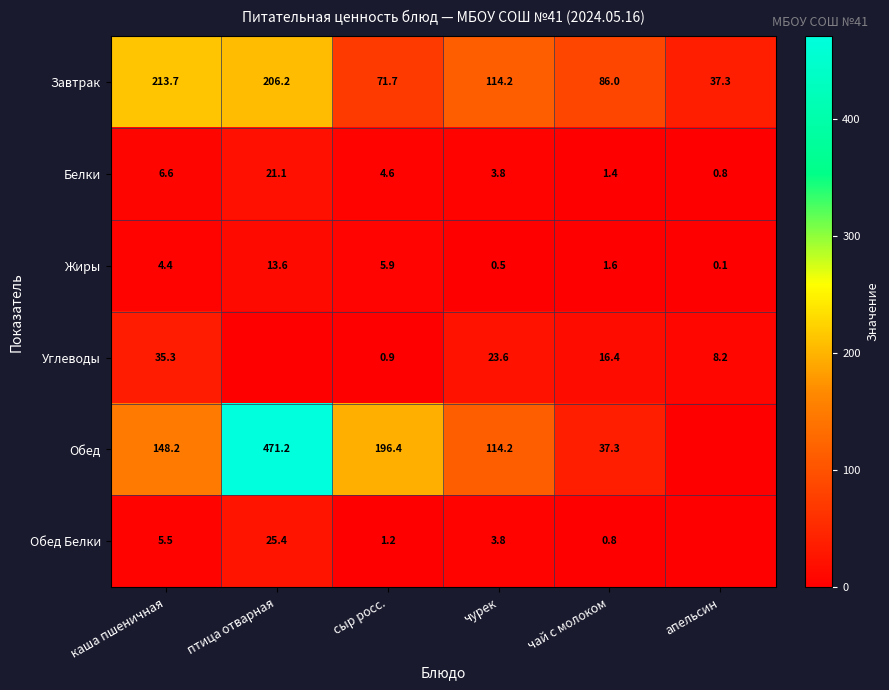

Where does the Завтрак series first go above 114?

каша пшеничная